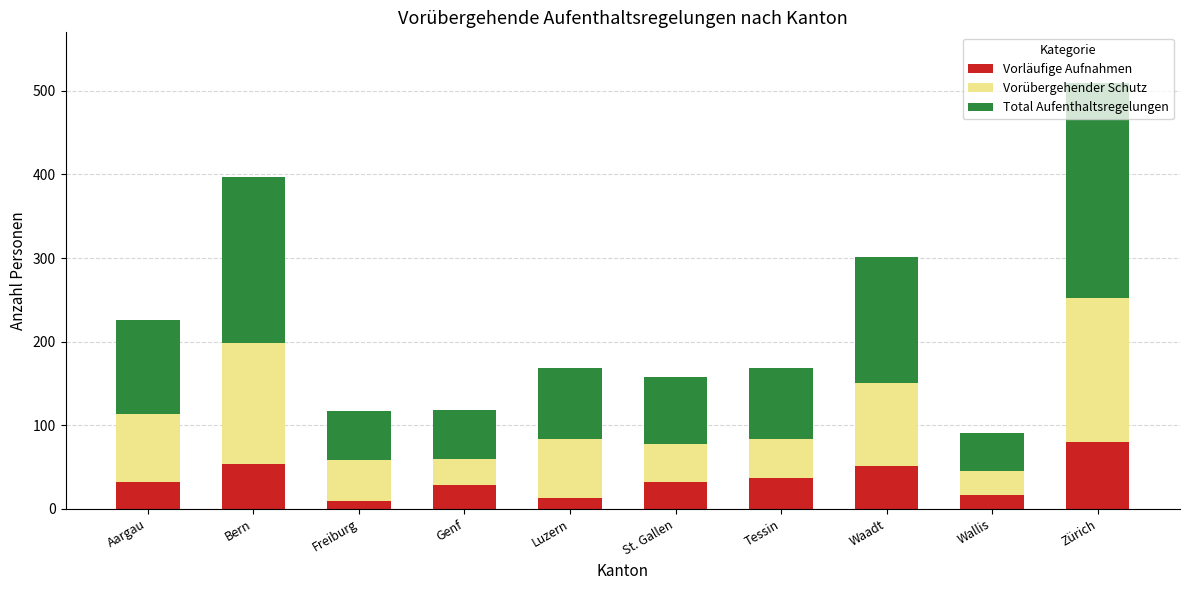

What is the difference between the Vorläufige Aufnahmen values at St. Gallen and Wallis?

15